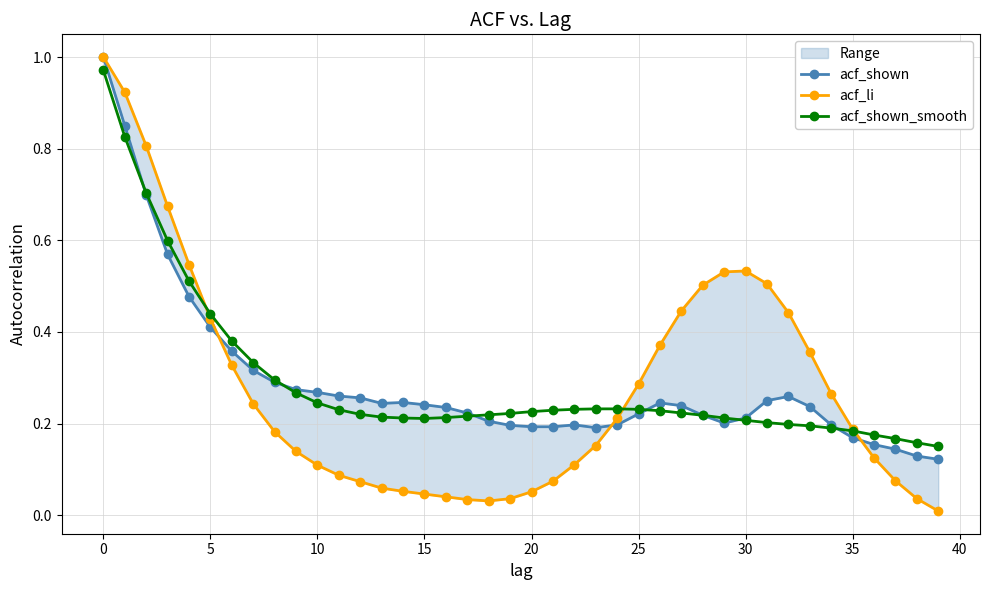

True or false: acf_li has a value of 0.4 at 26.

True